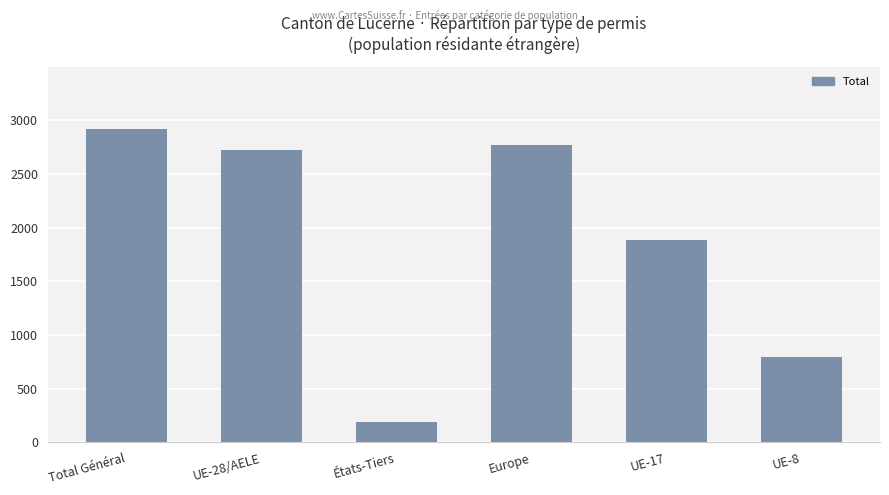

What is the difference between the second highest and second lowest values?

1974